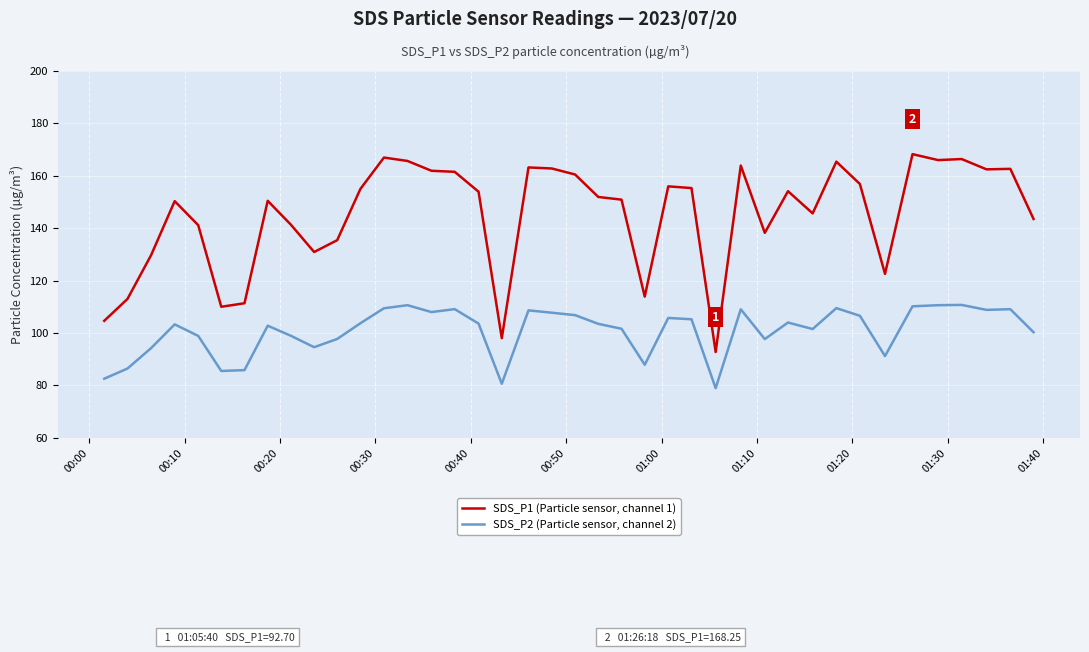

True or false: SDS_P1 (Particle sensor, channel 1) and SDS_P2 (Particle sensor, channel 2) cross at least once.

False